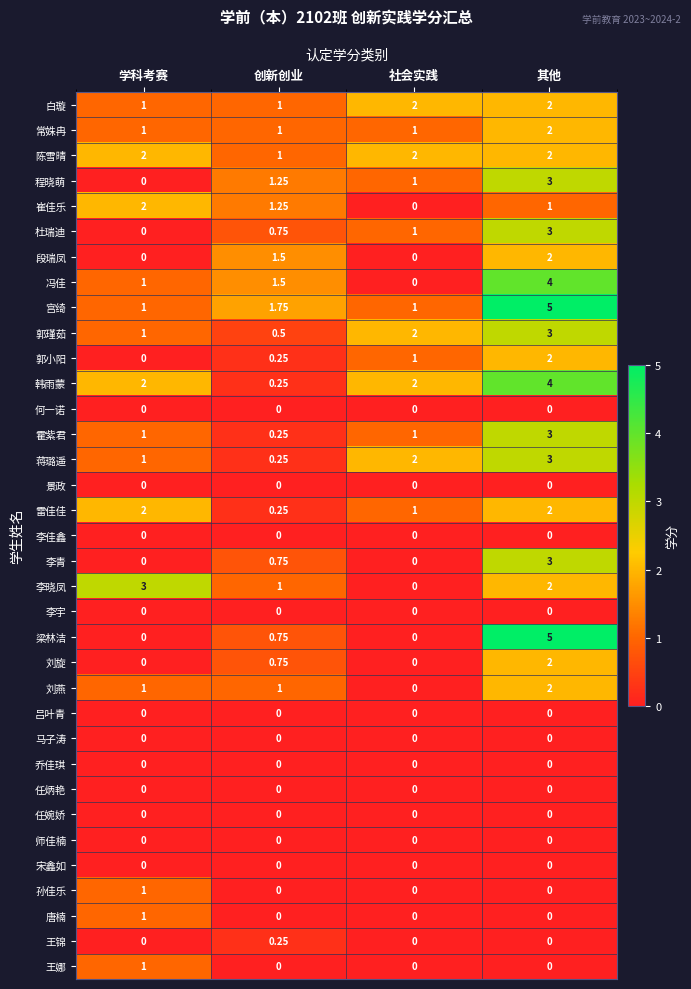

Which series has the largest total across all categories?

宫绮